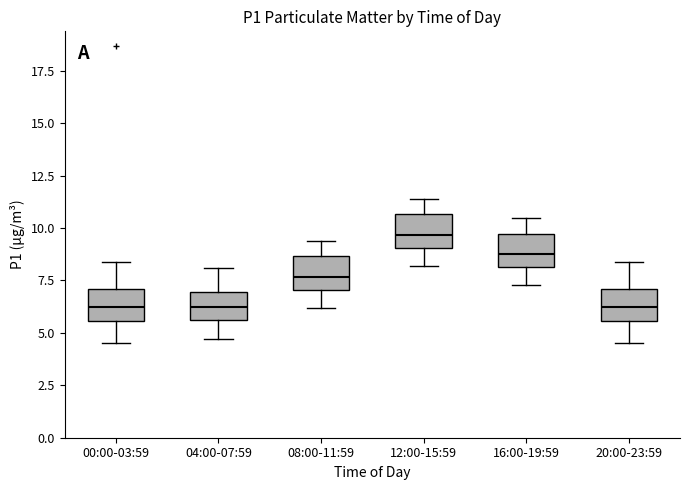

Reading left to right, transcribe this box plot: for each box, give where its median line is, the range the box spans, and where its two whiskers end, as read against the y-axis. The values are not printed on the chart, so give them approximately, as read against the axis.

00:00-03:59: median 6.5, box 5.5 to 7.0, whiskers 4.5 to 8.5
04:00-07:59: median 6.5, box 5.5 to 7.0, whiskers 4.5 to 8.0
08:00-11:59: median 7.5, box 7.0 to 8.5, whiskers 6.0 to 9.5
12:00-15:59: median 9.5, box 9.0 to 10.5, whiskers 8.0 to 11.5
16:00-19:59: median 9.0, box 8.0 to 9.5, whiskers 7.5 to 10.5
20:00-23:59: median 6.5, box 5.5 to 7.0, whiskers 4.5 to 8.5